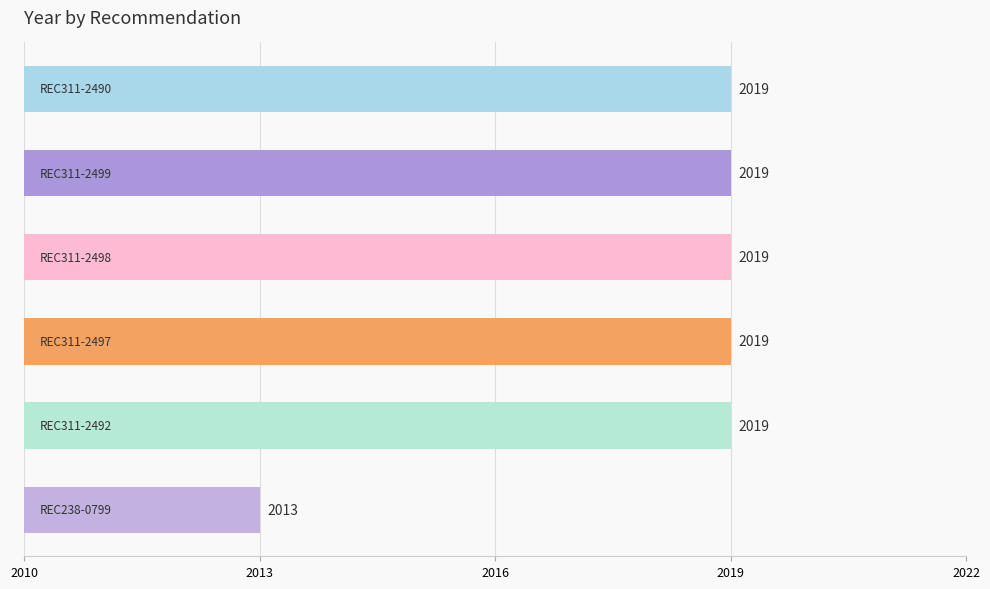

What is the value of the 4th bar from the top?

2019